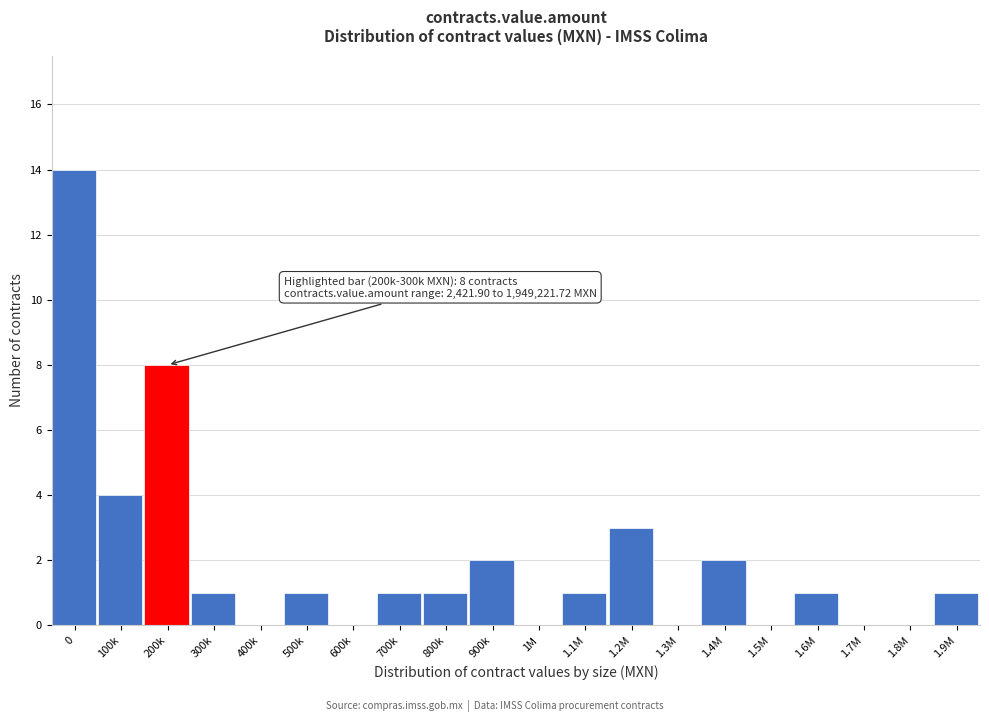

Reading left to right, transcribe all the data shown in this chart.

0=14	100k=4	200k=8	300k=1	400k=0	500k=1	600k=0	700k=1	800k=1	900k=2	1M=0	1.1M=1	1.2M=3	1.3M=0	1.4M=2	1.5M=0	1.6M=1	1.7M=0	1.8M=0	1.9M=1